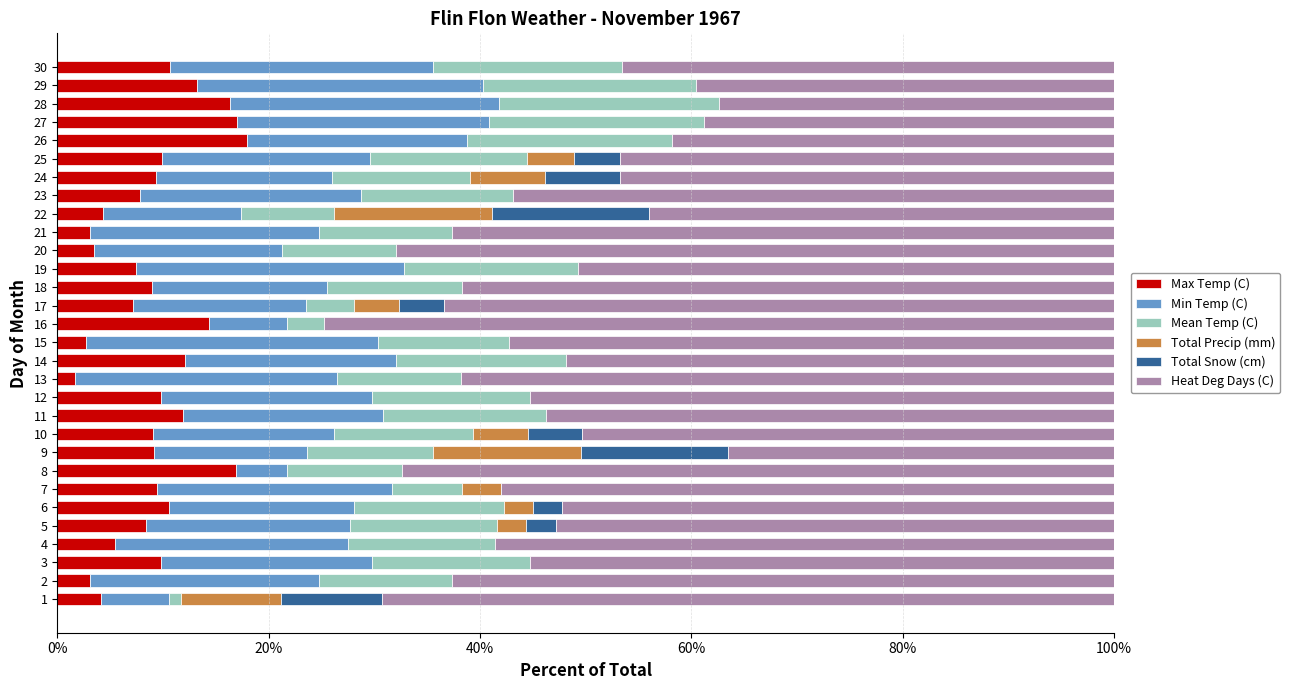

The Max Temp (C) series shows 14.2 at 24. True or false?

False